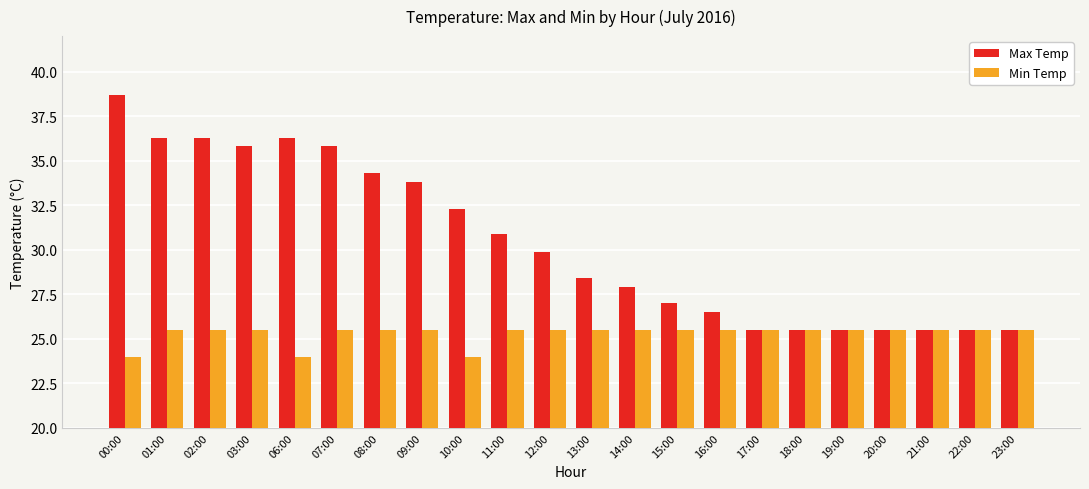

Reading right to left, list all the values displayed in this chart.

Max Temp: 23:00=25.5	22:00=25.5	21:00=25.5	20:00=25.5	19:00=25.5	18:00=25.5	17:00=25.5	16:00=26.5	15:00=27.0	14:00=27.9	13:00=28.4	12:00=29.9	11:00=30.9	10:00=32.3	09:00=33.8	08:00=34.3	07:00=35.8	06:00=36.3	03:00=35.8	02:00=36.3	01:00=36.3	00:00=38.7
Min Temp: 23:00=25.5	22:00=25.5	21:00=25.5	20:00=25.5	19:00=25.5	18:00=25.5	17:00=25.5	16:00=25.5	15:00=25.5	14:00=25.5	13:00=25.5	12:00=25.5	11:00=25.5	10:00=24.0	09:00=25.5	08:00=25.5	07:00=25.5	06:00=24.0	03:00=25.5	02:00=25.5	01:00=25.5	00:00=24.0